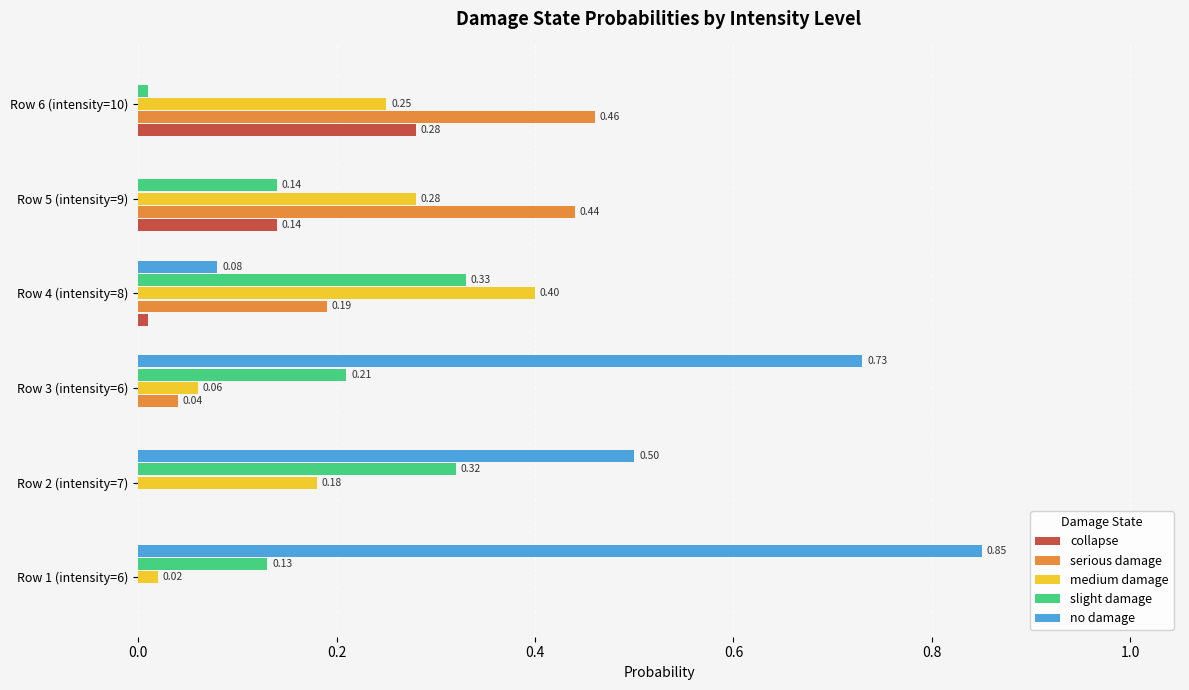

Which series has the largest total across all categories?

no damage